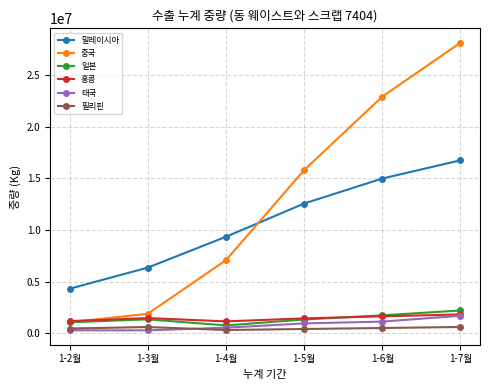

True or false: 홍콩 has a value of 3100680 at 1-7월.

False